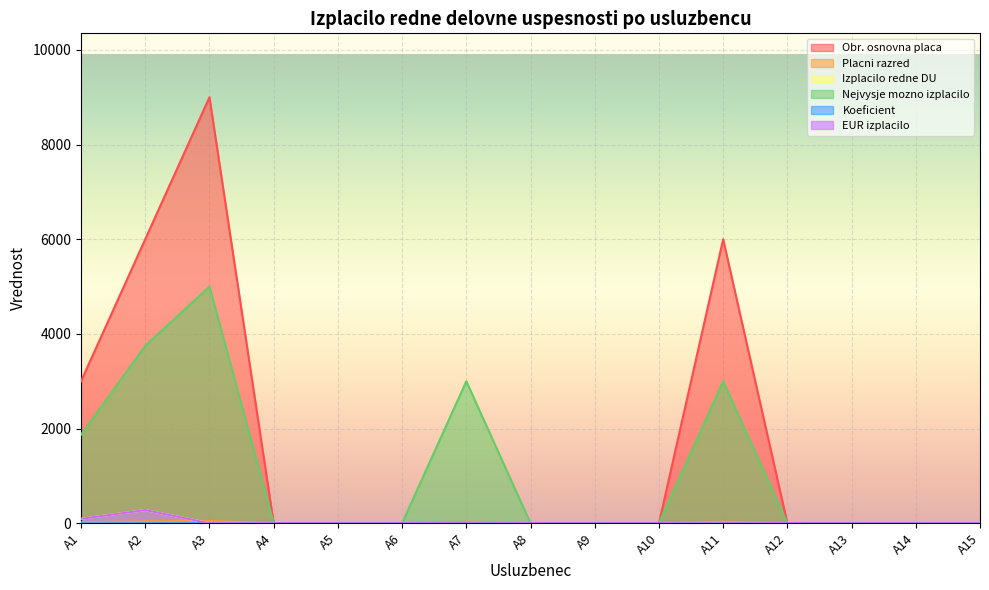

How many interior local peaks does the Placni razred series have?

3